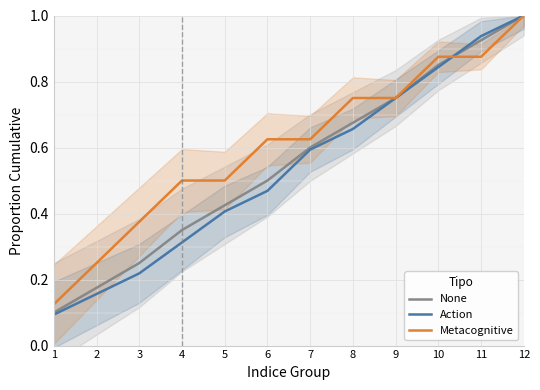

At which category is the sum across all series the highest?

12